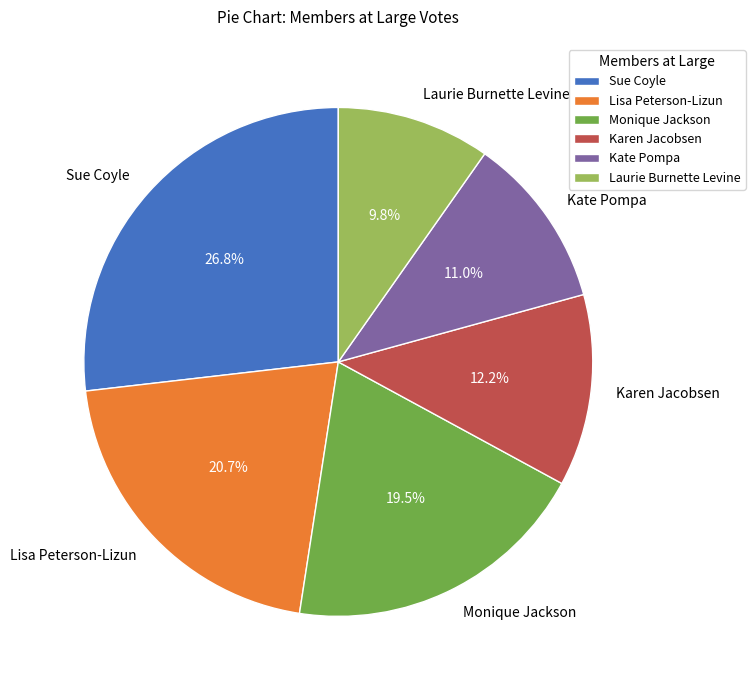

What is the largest slice in the pie chart?

Sue Coyle